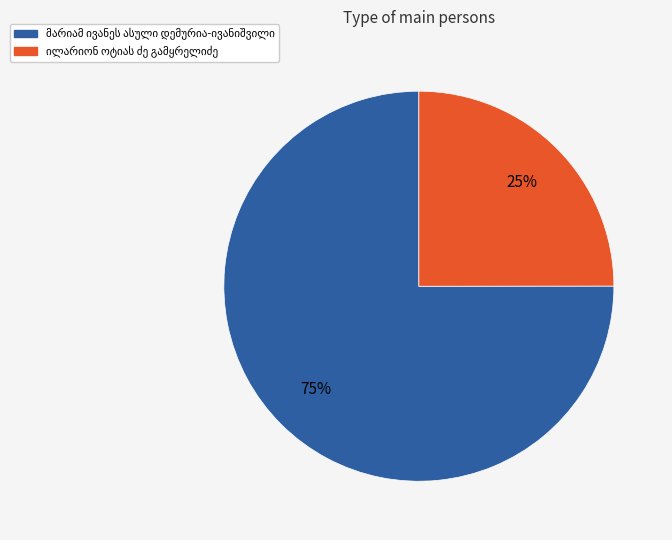

To the nearest percent, what is the average slice percentage?

50%